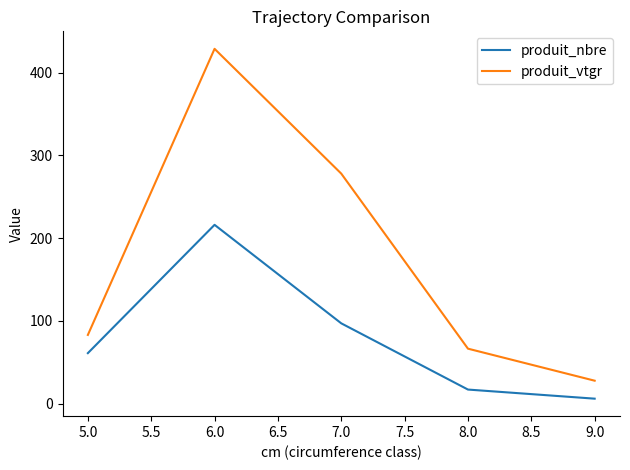

Reading left to right, list all the values displayed in this chart.

produit_nbre: 61.0	216.0	97.0	17.0	6.0
produit_vtgr: 83.0	428.6	277.8	66.4	27.7